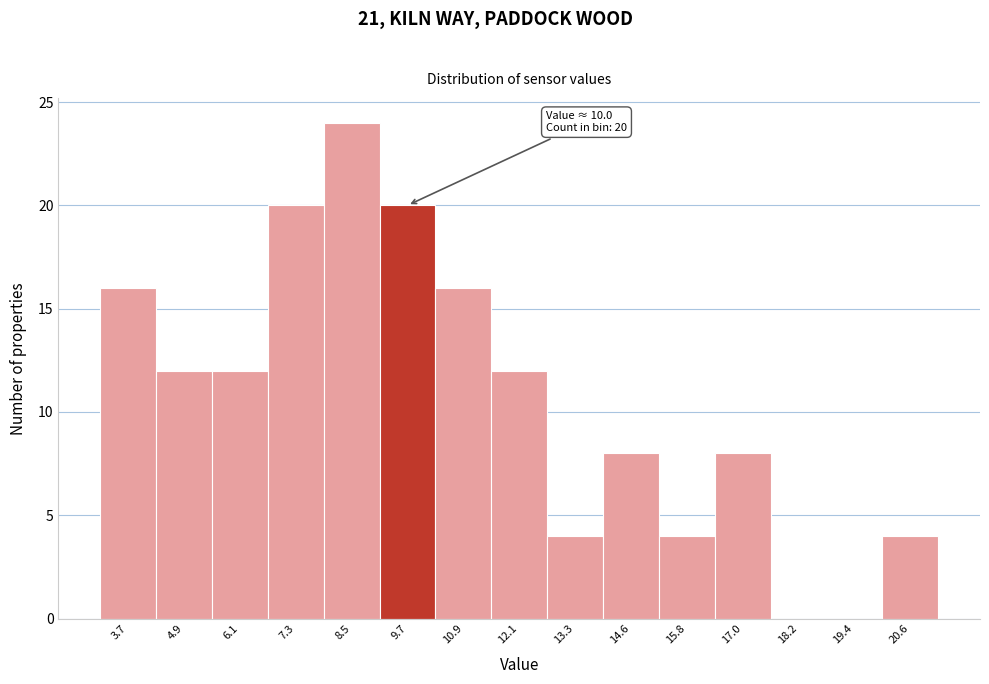

Reading left to right, what are all the values shown in this chart?

3.7=16	4.9=12	6.1=12	7.3=20	8.5=24	9.7=20	10.9=16	12.1=12	13.3=4	14.6=8	15.8=4	17.0=8	18.2=0	19.4=0	20.6=4